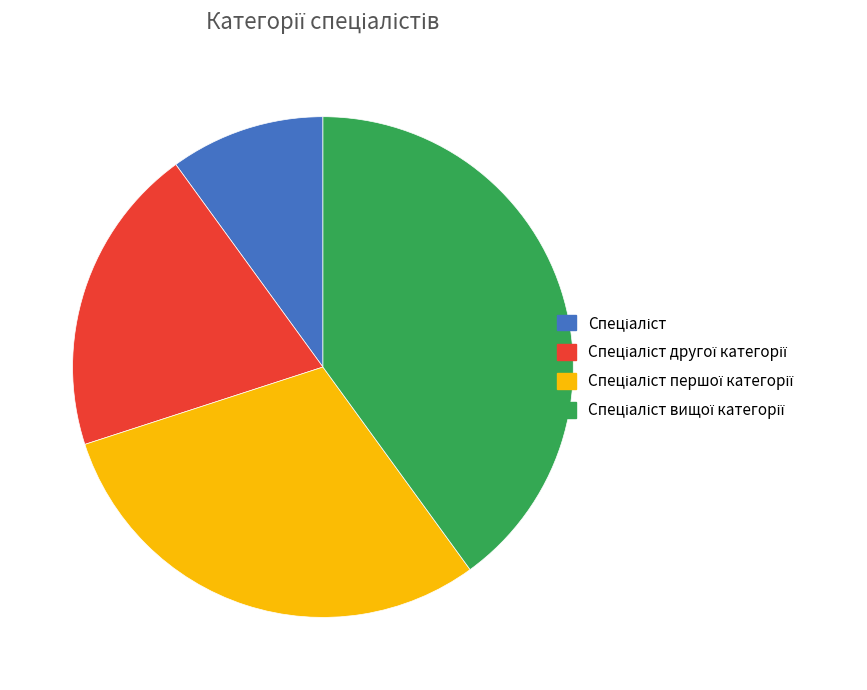

Is there any slice that represents more than half of the pie?

No